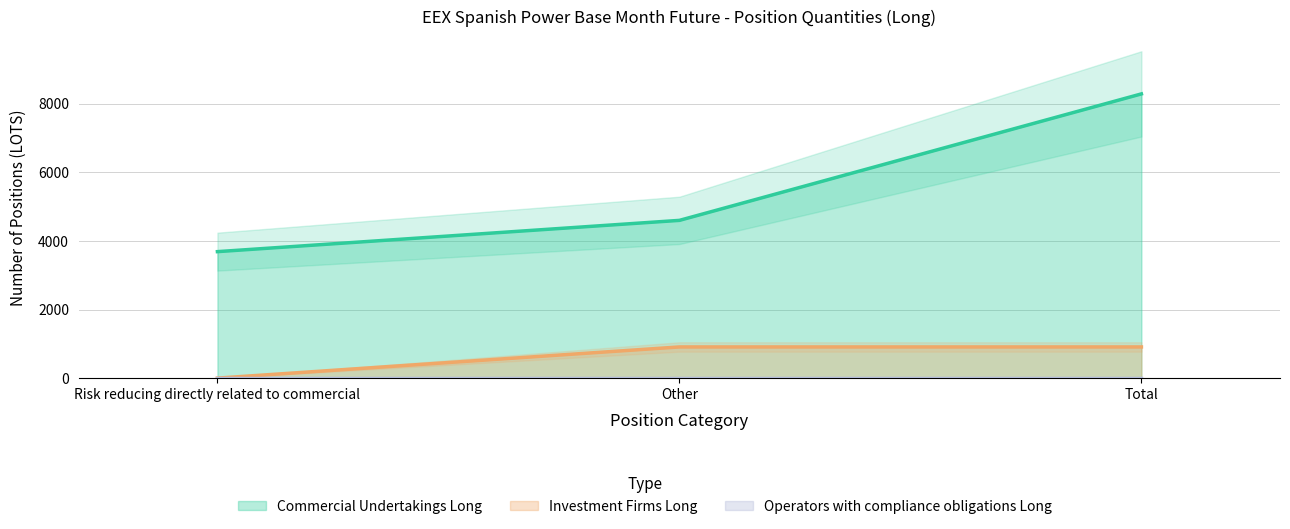

Between Total and Risk reducing directly related to commercial, which is larger?

Total